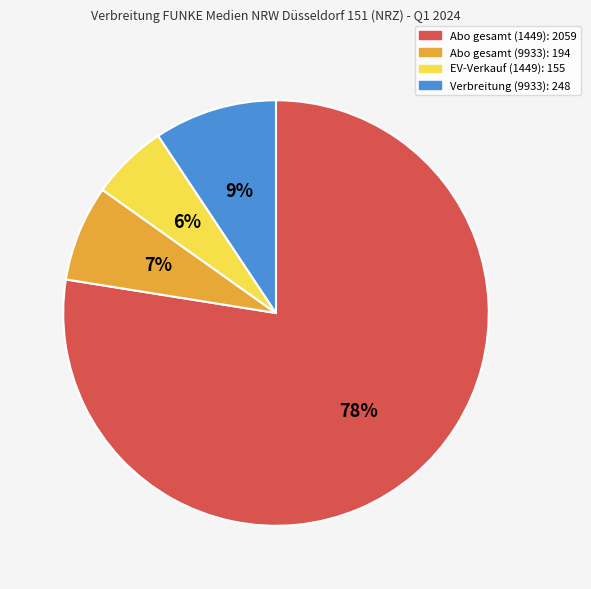

Is Abo gesamt (1449) the majority of the pie?

Yes